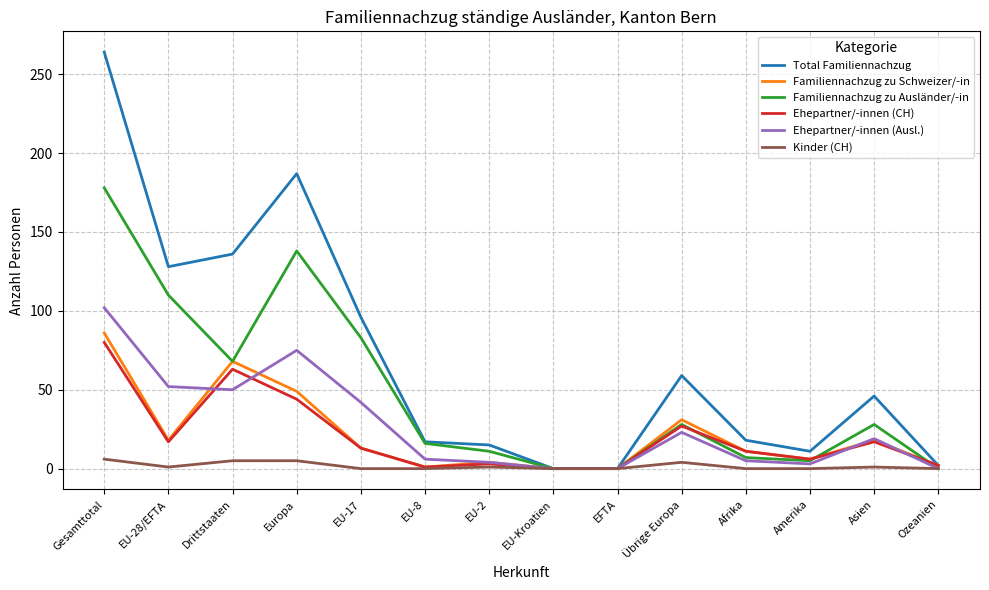

The Kinder (CH) series shows 5 at Europa. True or false?

True